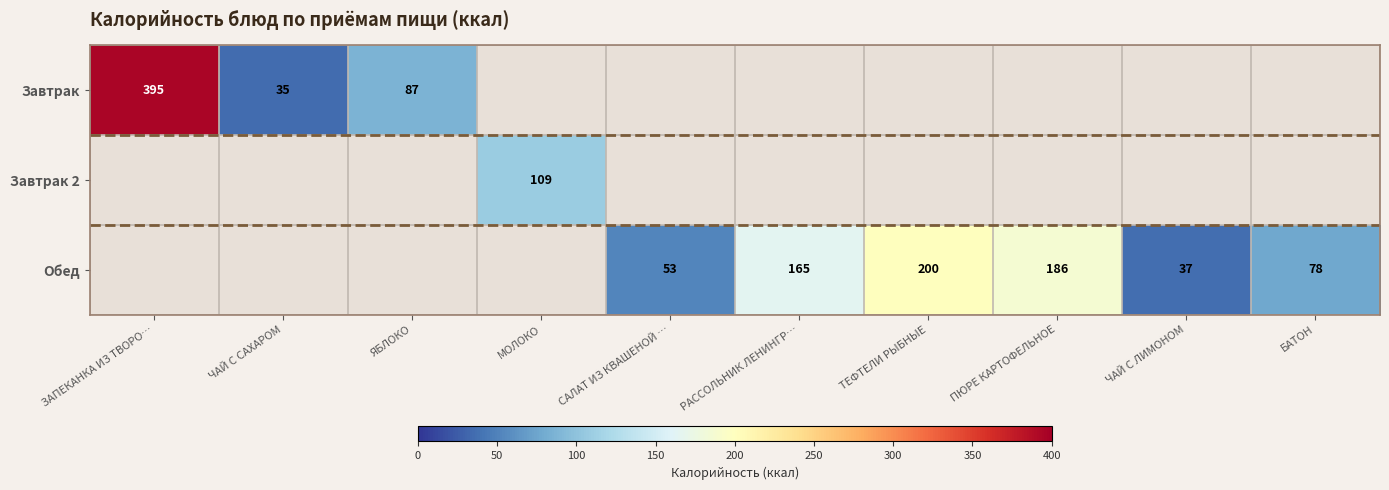

Is it true that Обед equals 40 at РАССОЛЬНИК ЛЕНИНГР…?

False